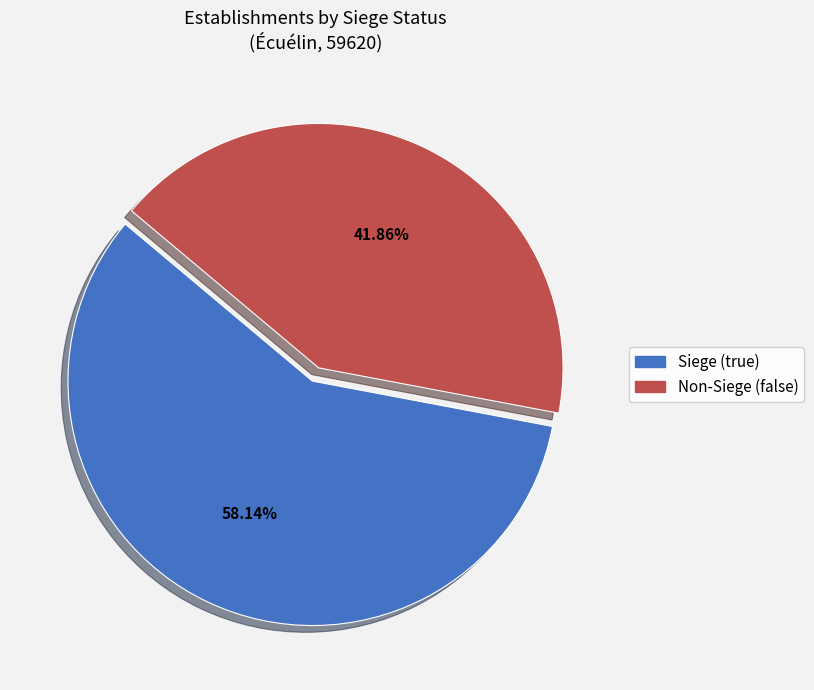

Is there a majority slice in this chart?

Yes